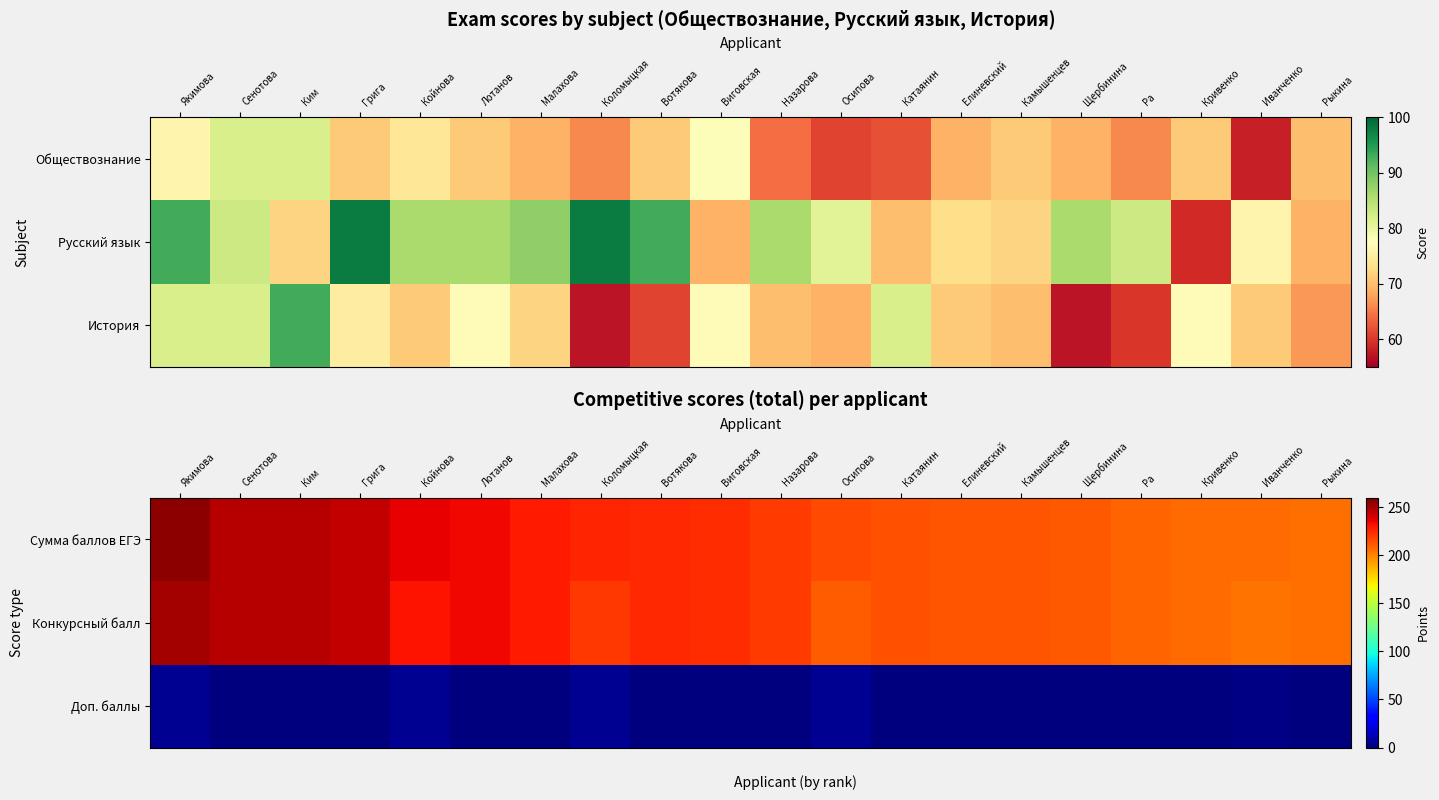

Which category has the highest value across all series?

Якимова